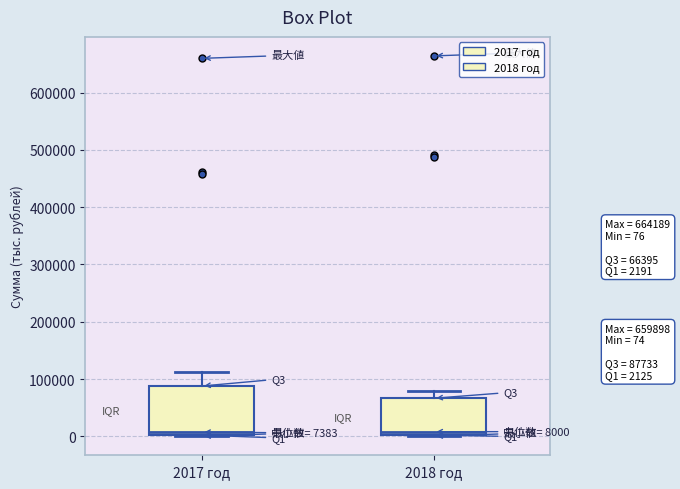

Which box is the tallest, from its lower edge to its upper edge?

2017 год